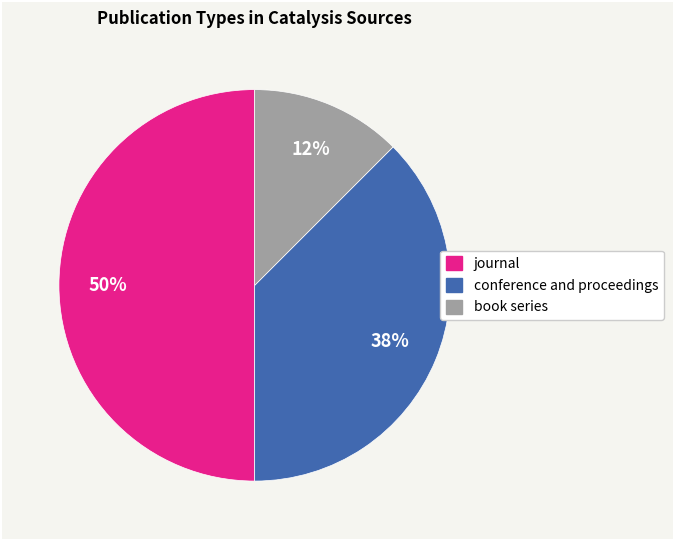

Do journal and conference and proceedings together represent more than half of the pie?

Yes